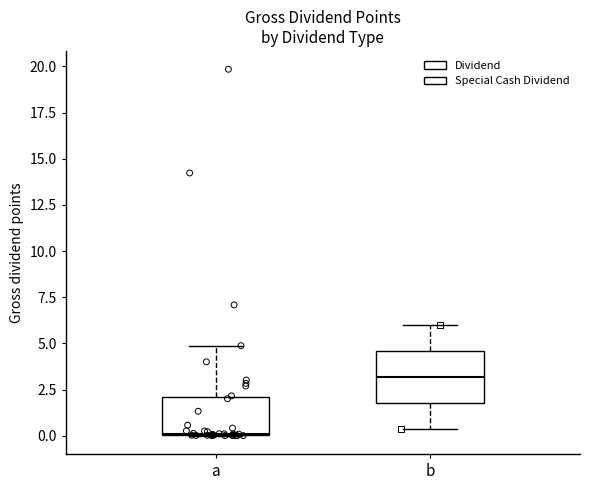

Which box has the highest median line?

b